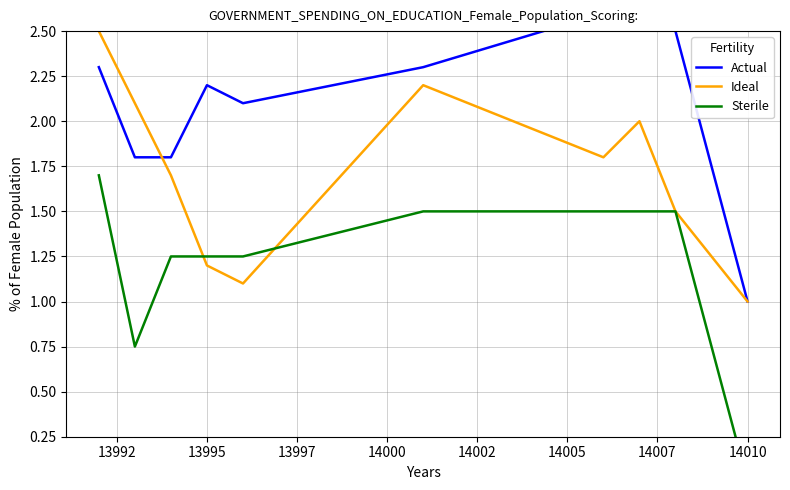

How many lines are shown in the chart?

3